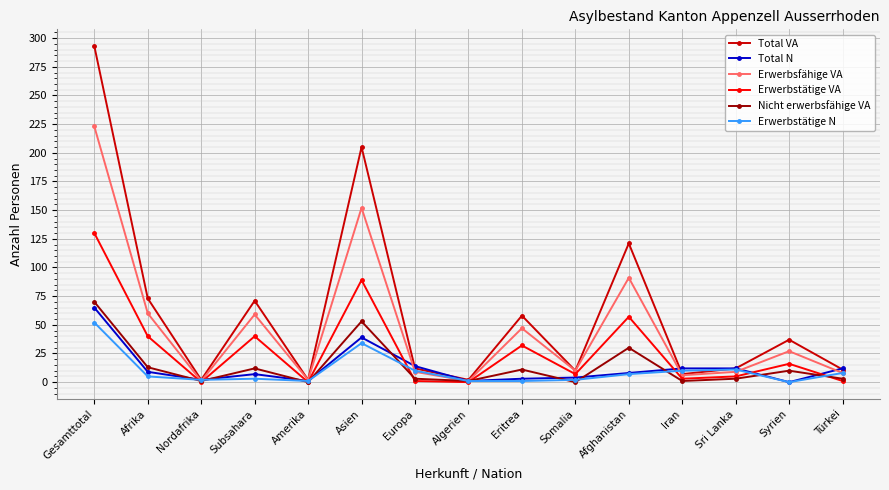

What is the spread (max minus min) of values at Europa?

13